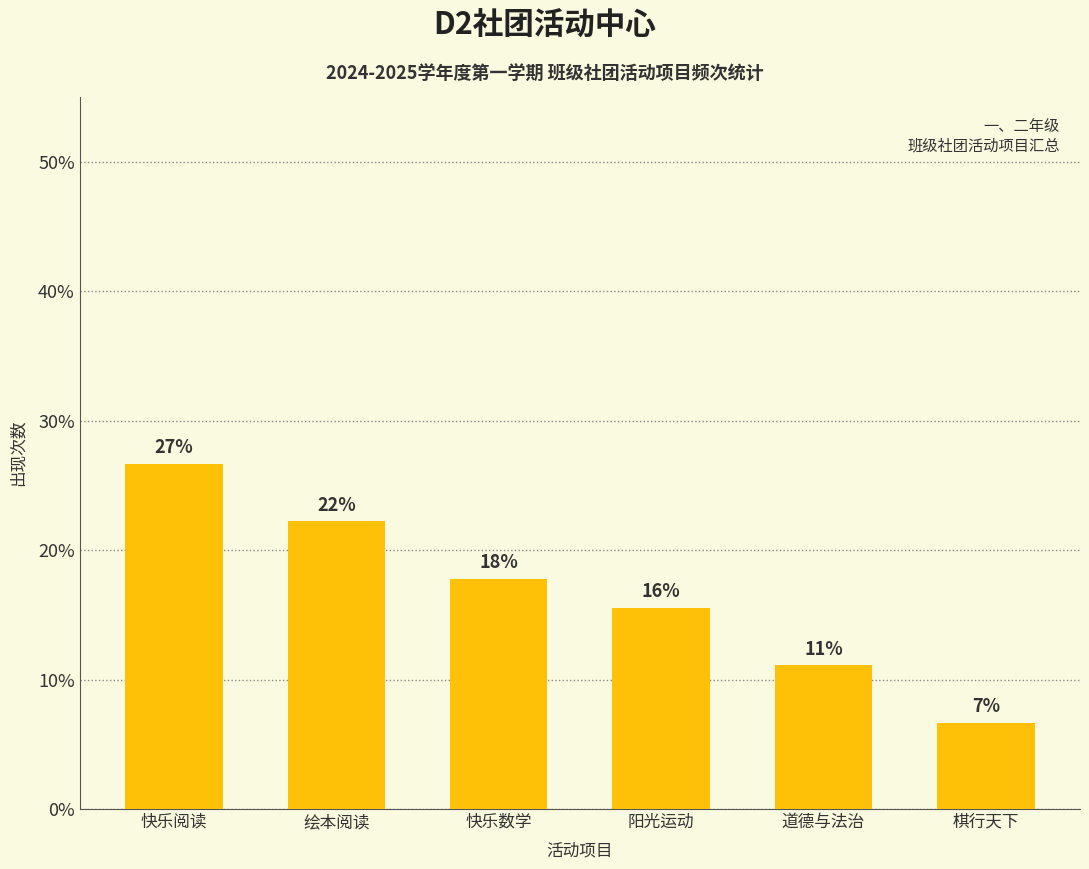

Are the bars horizontal?

No